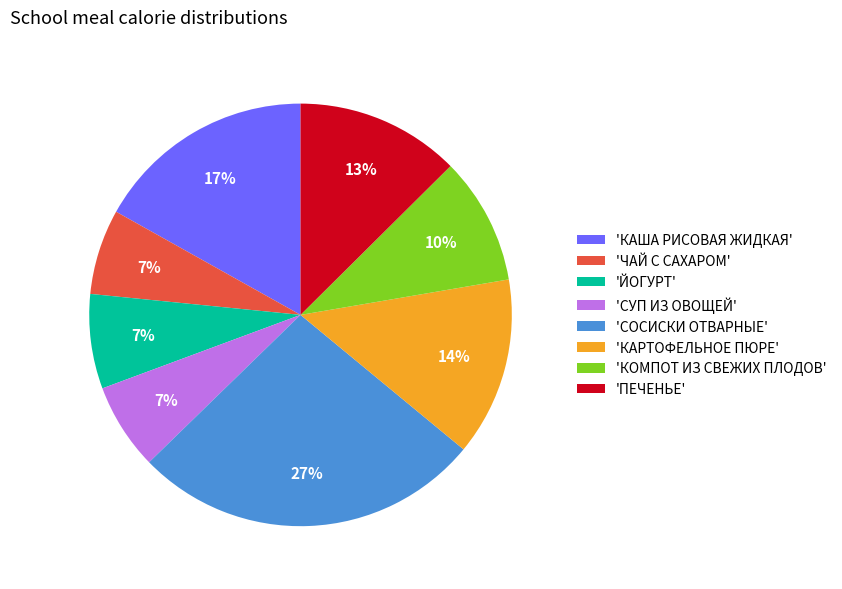

To the nearest percent, what percentage of the pie is 'ЙОГУРТ'?

7%